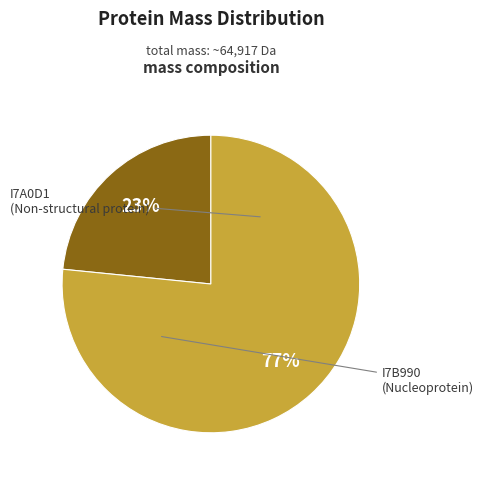

Is there a majority slice in this chart?

Yes